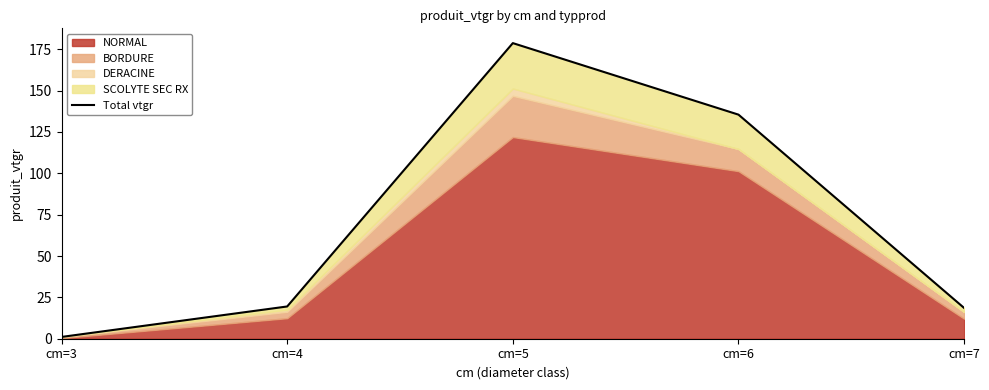

What is the value of the 4th point from the left?

135.5